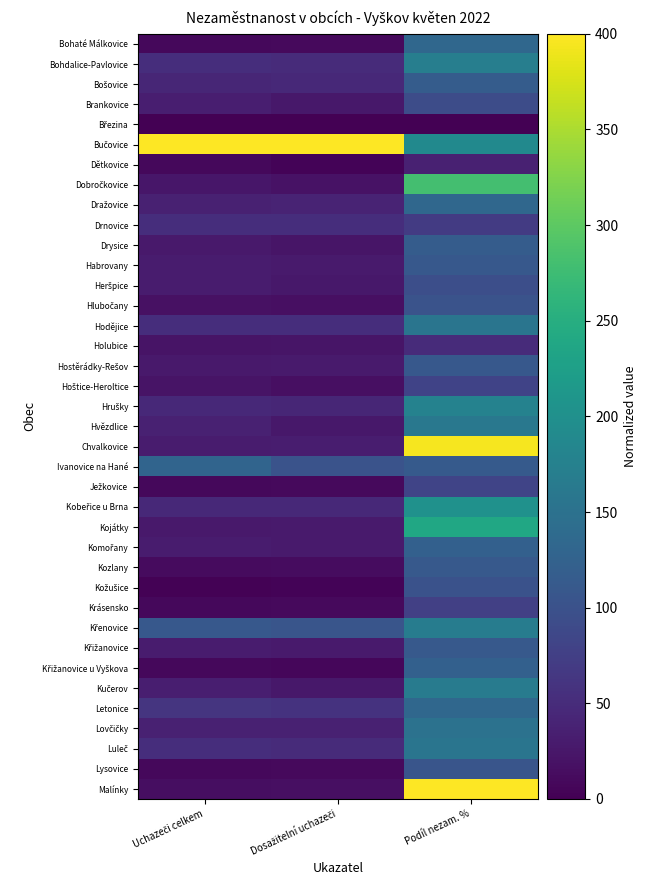

Rank the series by their maximum value, from lowest to highest.

Březina, Dětkovice, Holubice, Drnovice, Krásensko, Hoštice-Heroltice, Ježkovice, Brankovice, Heršpice, Kožušice, Hlubočany, Lysovice, Habrovany, Hostěrádky-Rešov, Křižanovice, Kozlany, Bošovice, Drysice, Křižanovice u Vyškova, Komořany, Ivanovice na Hané, Bohaté Málkovice, Letonice, Dražovice, Lovčičky, Luleč, Hodějice, Hvězdlice, Kučerov, Křenovice, Bohdalice-Pavlovice, Hrušky, Kobeřice u Brna, Kojátky, Dobročkovice, Chvalkovice, Bučovice, Malínky